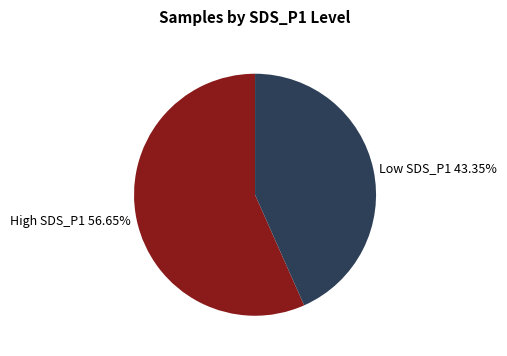

How many segments does this pie chart have?

2